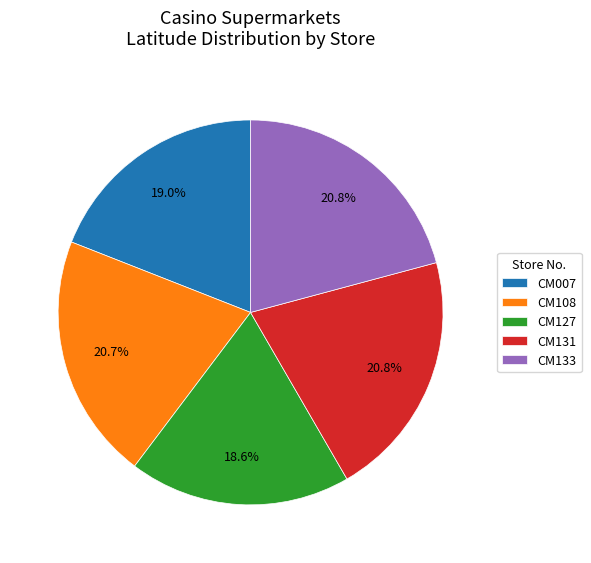

To the nearest percent, what percentage of the pie is CM133?

21%